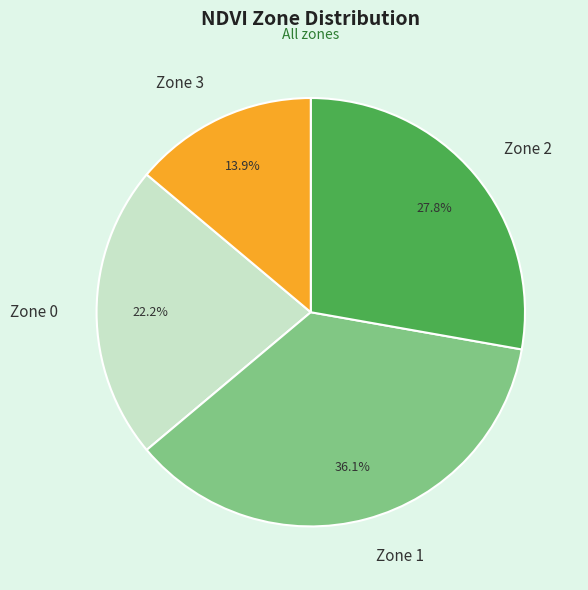

How much of the chart is everything except Zone 3?

86.1%